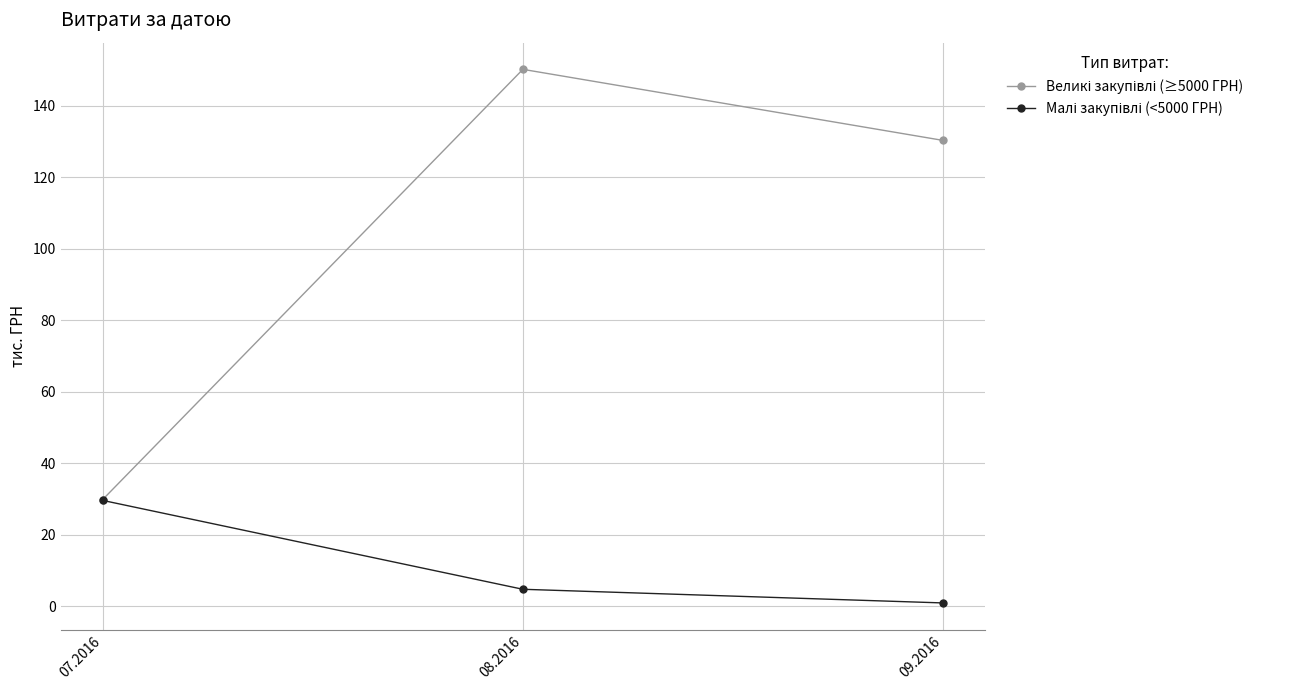

Which label corresponds to the smallest value in the chart?

09.2016